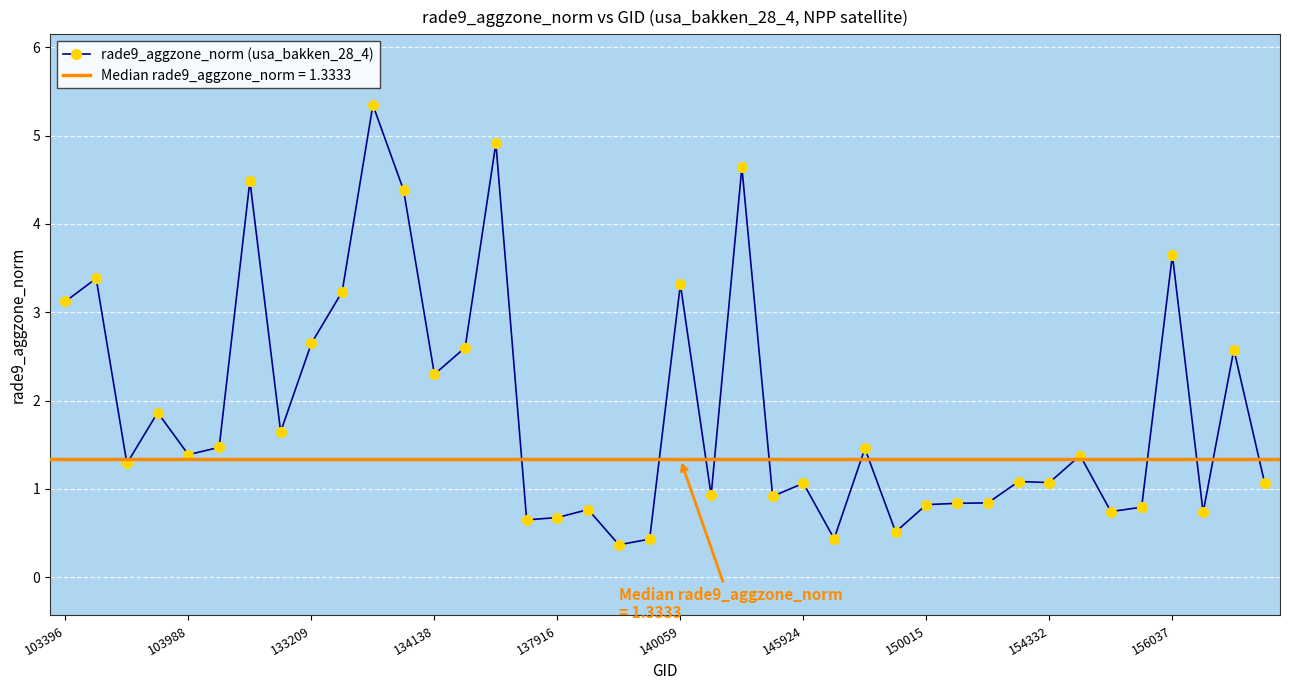

How many values exceed 1?

25